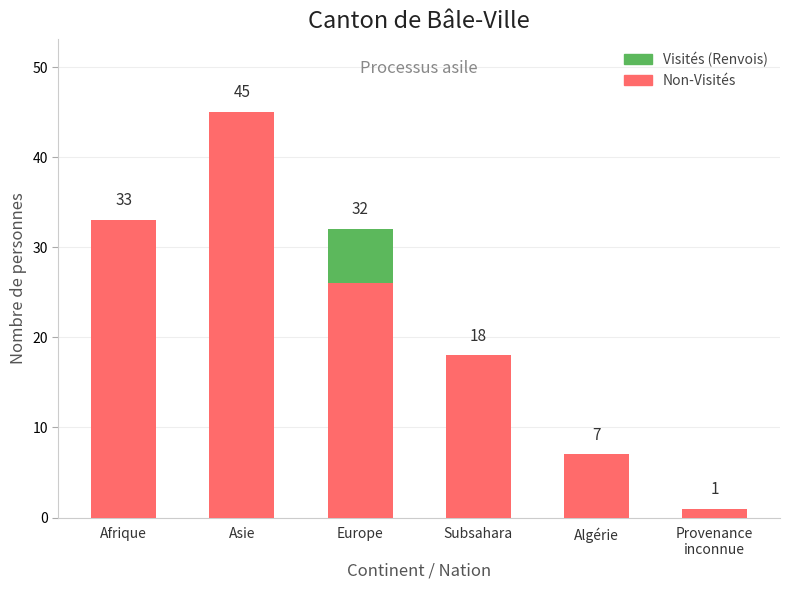

At which category is the sum across all series the highest?

Asie